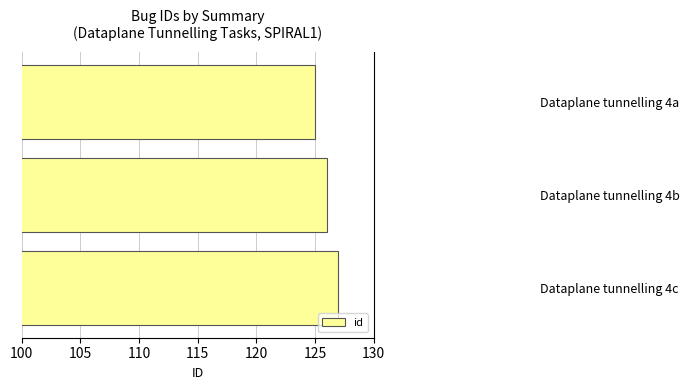

Approximately how many times larger is the value at Dataplane tunnelling 4c compared to Dataplane tunnelling 4b?

1.0